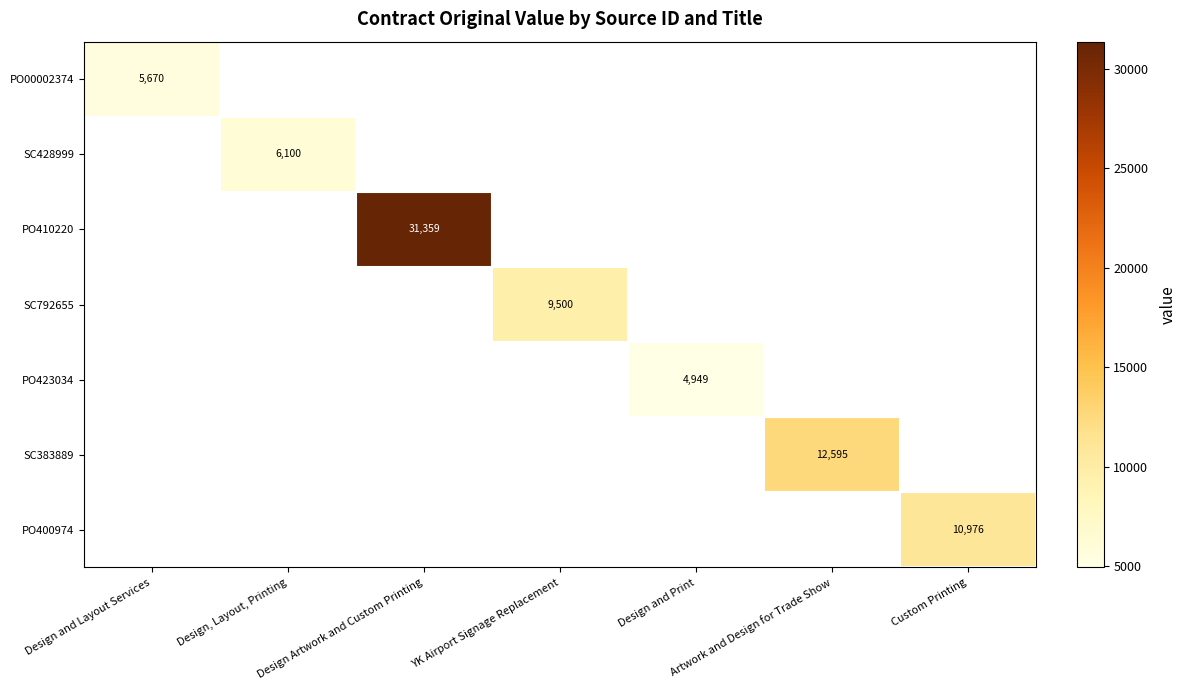

The SC792655 series shows 5332 at YK Airport Signage Replacement. True or false?

False